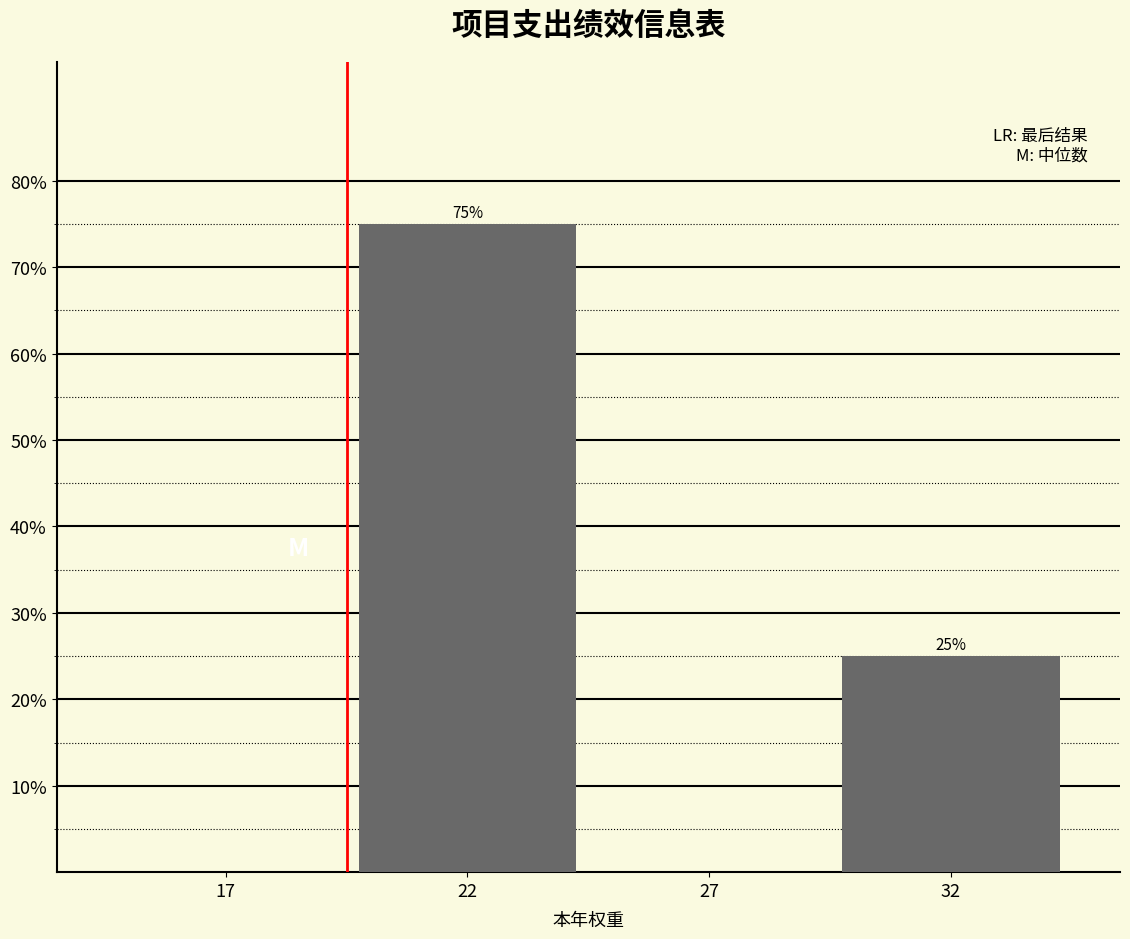

Reading left to right, what are all the values shown in this chart?

17=0	22=75	27=0	32=25